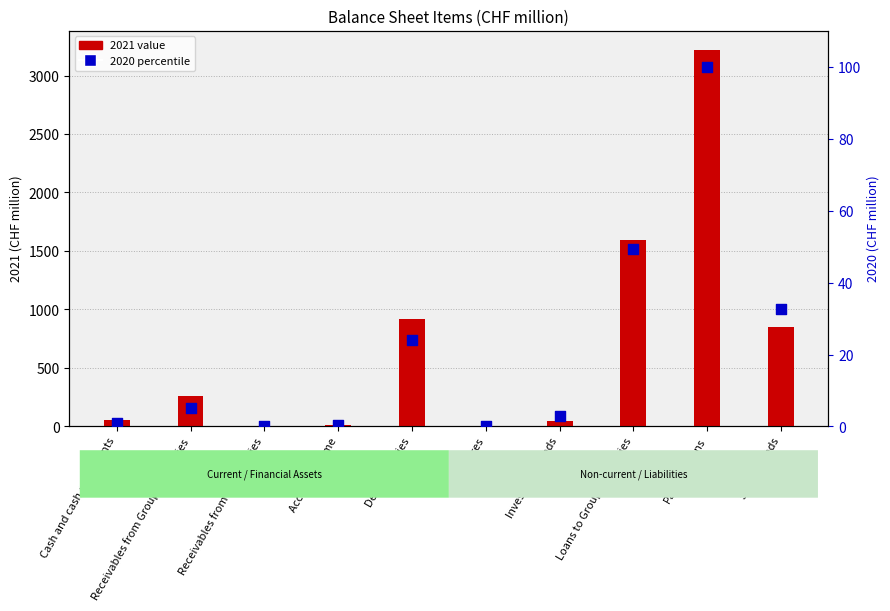

At how many categories does at least one series exceed 1824?

1